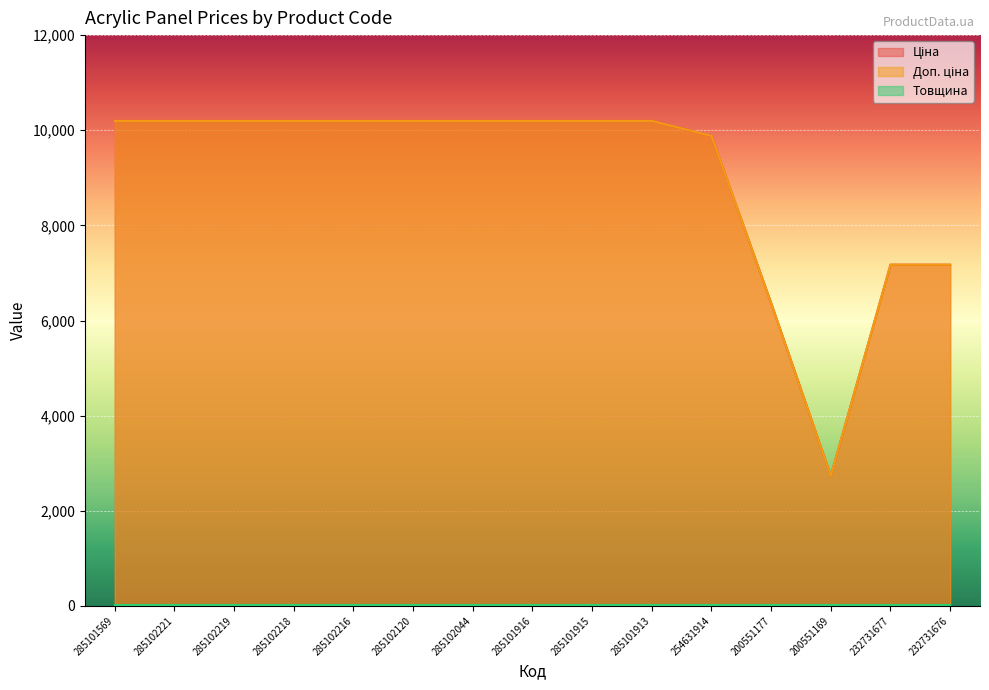

At which label does Доп. ціна first exceed 10196?

285101569